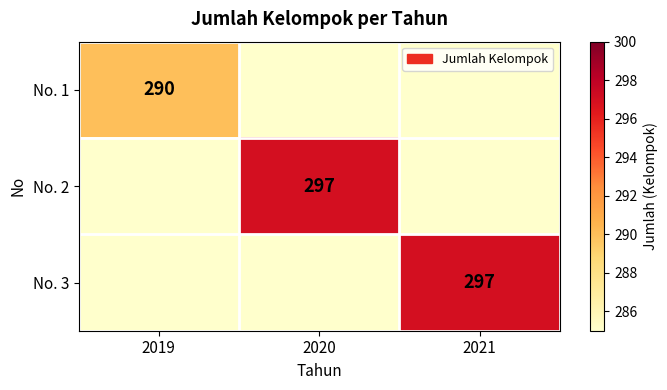

Is it true that No. 2 equals 297 at 2020?

True